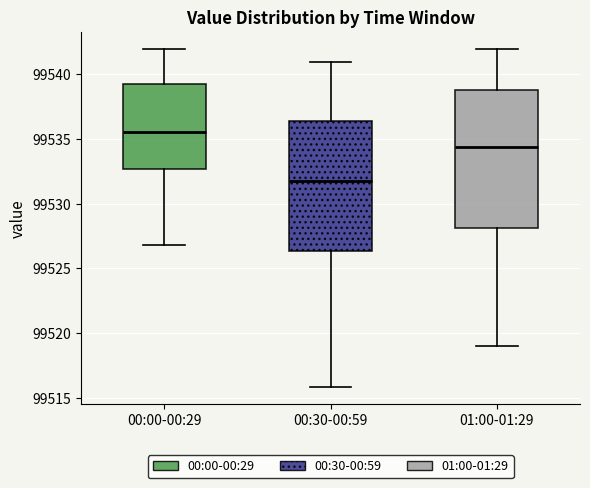

Which box is the tallest, from its lower edge to its upper edge?

01:00-01:29